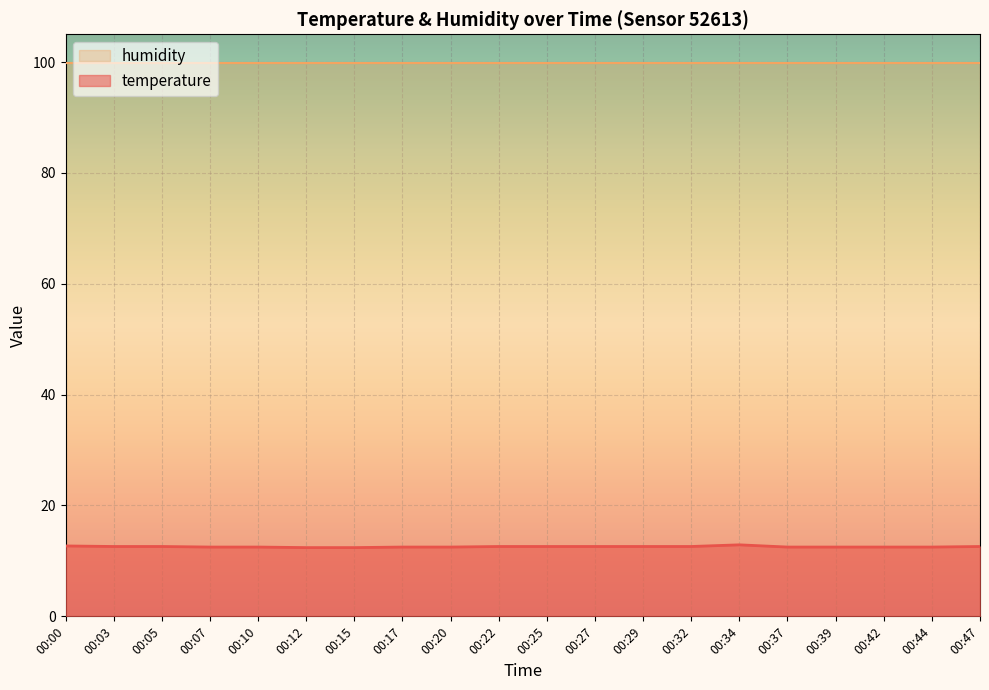

What is the sum of all values?

251.2